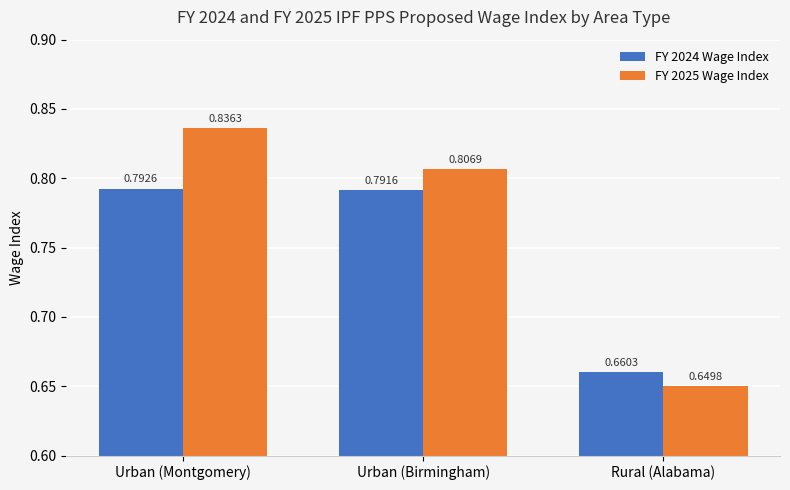

Which series has the widest spread of values?

FY 2025 Wage Index